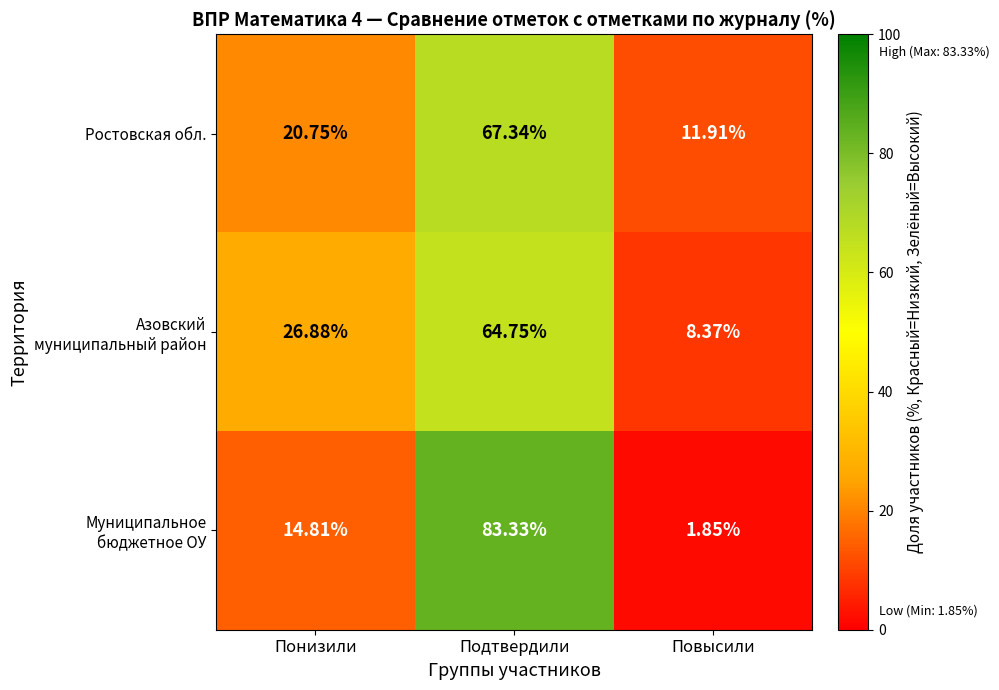

List the labels in order of Ростовская обл. value, largest first.

Подтвердили, Понизили, Повысили